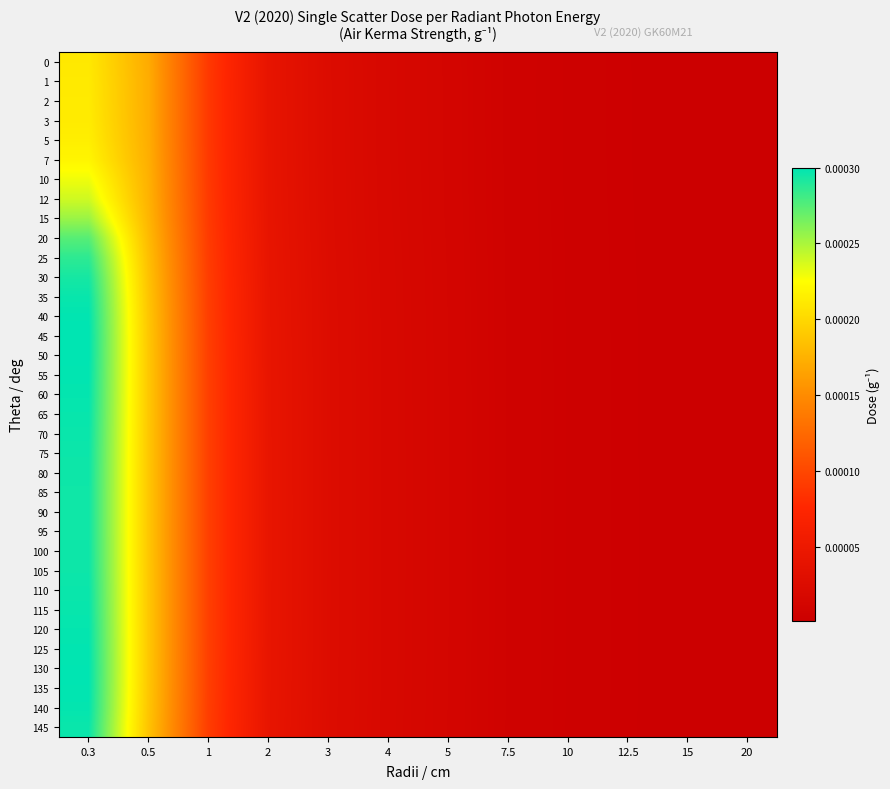

How many categories are shown in the chart?

12